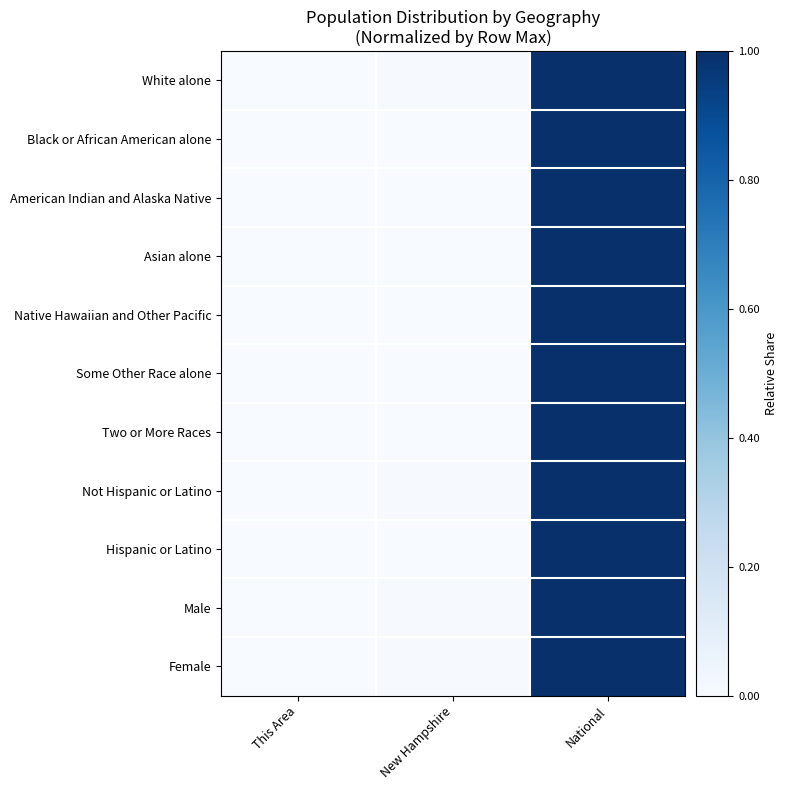

Which label corresponds to the largest value in the chart?

National